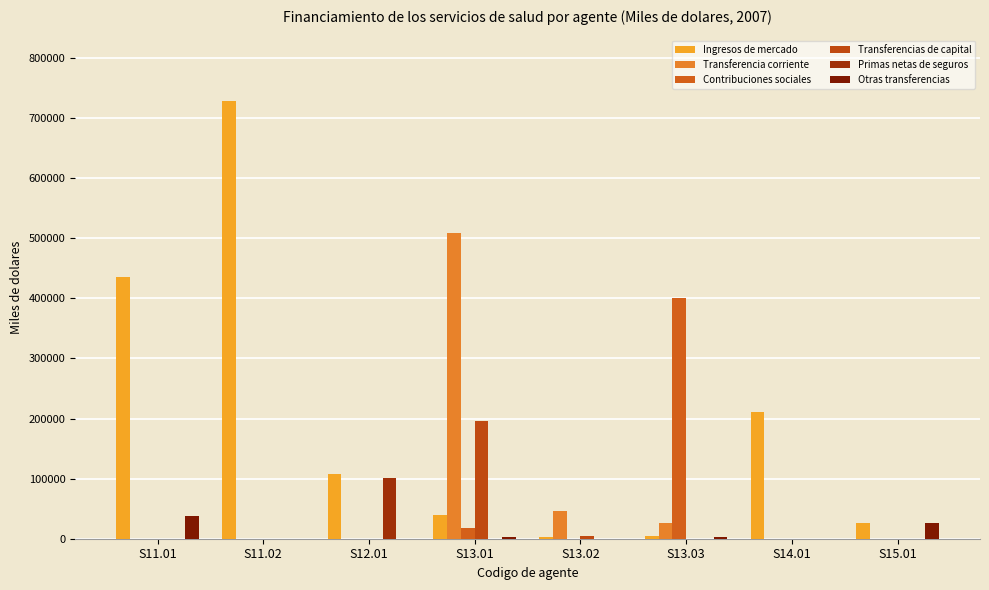

The Transferencia corriente series shows -266471 at S11.02. True or false?

False